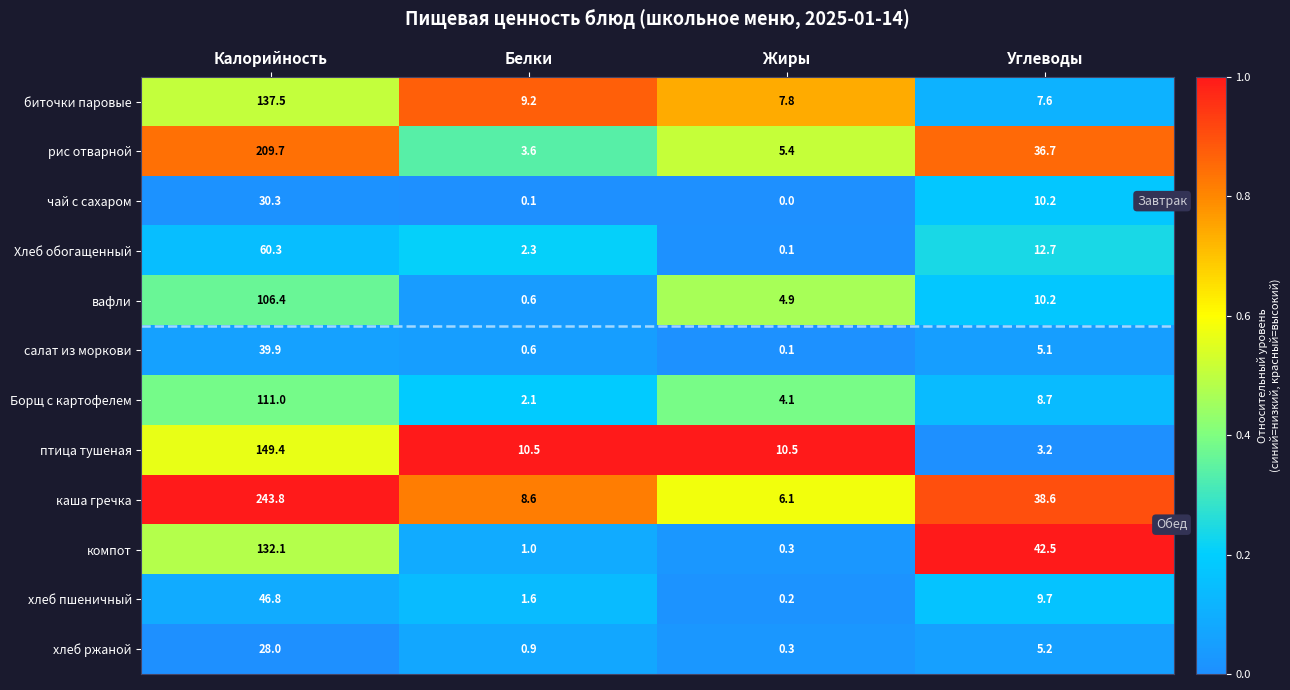

At how many categories does at least one series exceed 0?

4